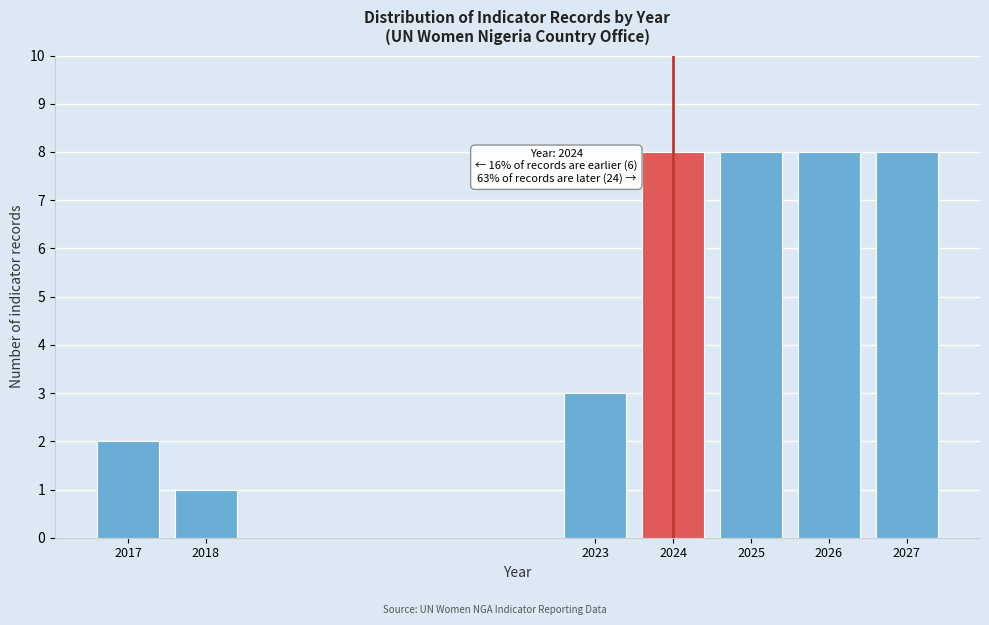

Reading left to right, list all the values displayed in this chart.

2017=2	2018=1	2023=3	2024=8	2025=8	2026=8	2027=8